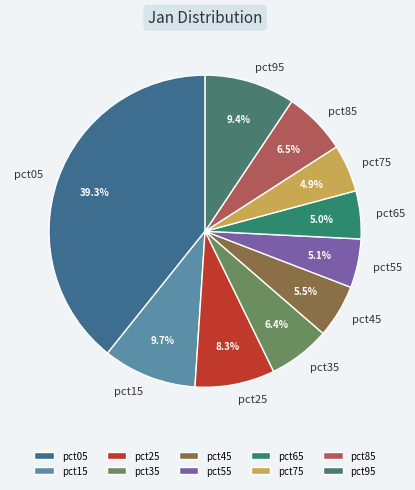

What percentage is the pct75 slice, to the nearest percent?

5%